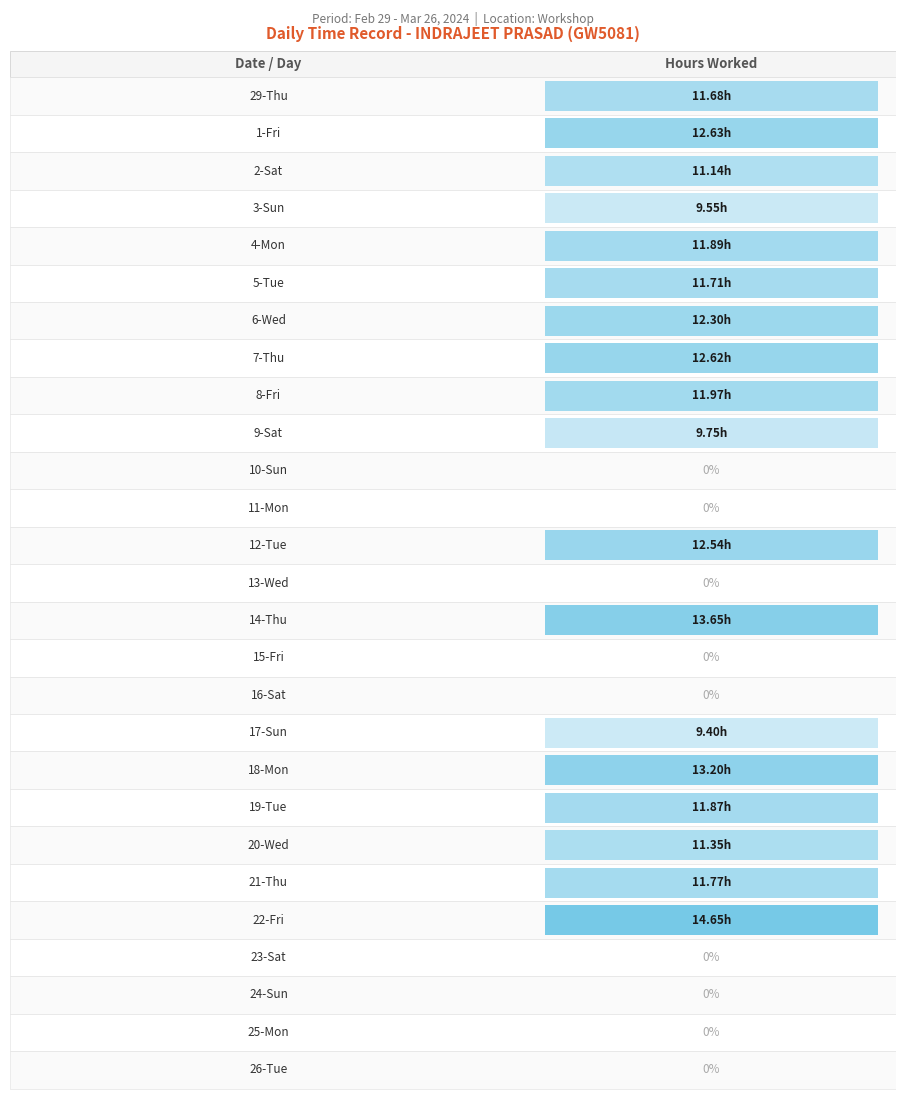

List the labels in order of value, largest first.

22-Fri, 14-Thu, 18-Mon, 1-Fri, 7-Thu, 12-Tue, 6-Wed, 8-Fri, 4-Mon, 19-Tue, 21-Thu, 5-Tue, 29-Thu, 20-Wed, 2-Sat, 9-Sat, 3-Sun, 17-Sun, 10-Sun, 11-Mon, 13-Wed, 15-Fri, 16-Sat, 23-Sat, 24-Sun, 25-Mon, 26-Tue